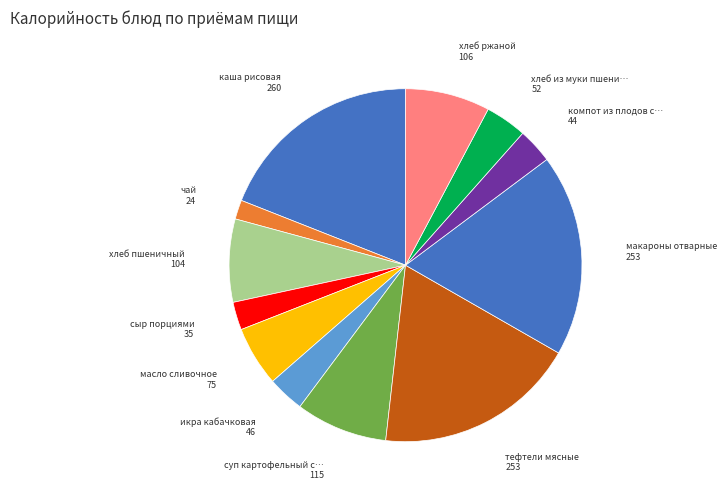

Count the number of slices in the pie.

12